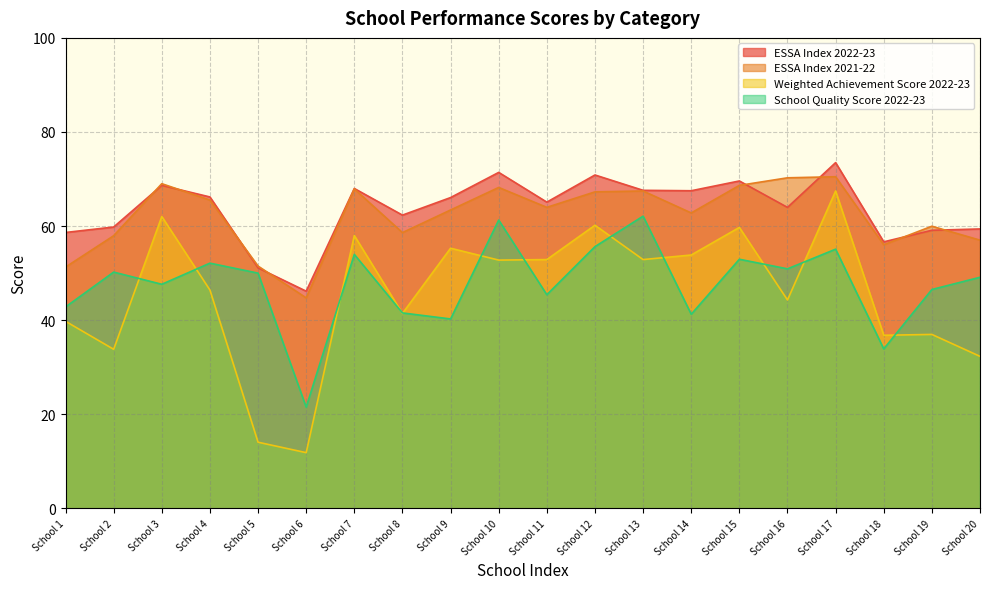

Reading left to right, list all the values displayed in this chart.

ESSA Index 2022-23: 58.6	59.8	68.7	66.2	51.1	46.2	68.0	62.3	66.1	71.4	65.1	70.9	67.6	67.5	69.6	64.0	73.5	56.6	59.1	59.4
ESSA Index 2021-22: 51.3	58.0	69.0	65.5	51.5	44.7	67.9	58.6	63.4	68.2	64.0	67.3	67.5	62.8	68.7	70.3	70.5	56.0	60.0	57.0
Weighted Achievement Score 2022-23: 39.8	33.8	62.0	46.4	14.1	11.8	58.0	41.4	55.3	52.8	52.9	60.2	52.9	53.9	59.7	44.3	67.5	36.8	37.0	32.3
School Quality Score 2022-23: 42.8	50.2	47.6	52.1	50.0	21.5	54.0	41.5	40.3	61.3	45.4	55.6	62.1	41.3	53.0	50.9	55.1	33.9	46.5	49.1